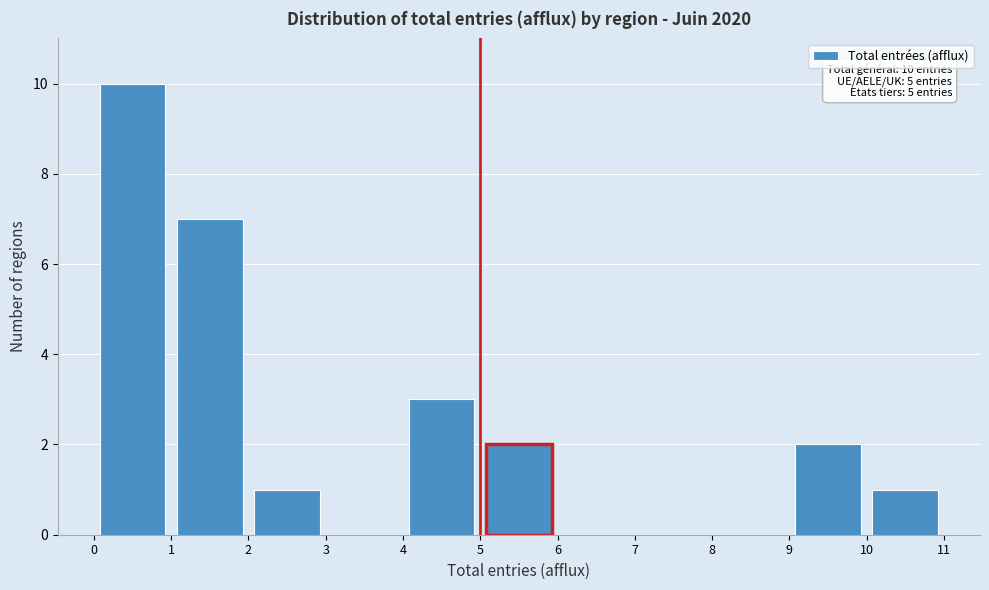

Over which range of the x-axis is the bar tallest?

0 to 1